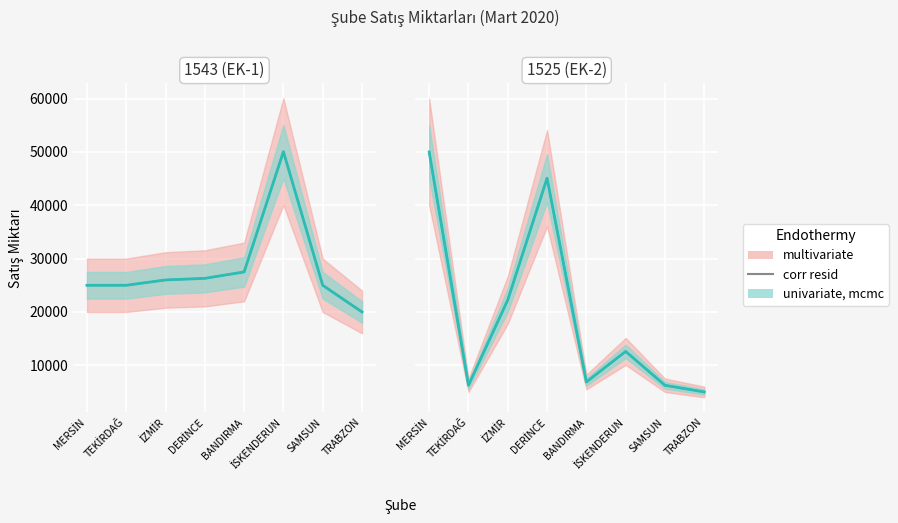

In univariate, mcmc line, how many points are higher than both neighbors (excluding endpoints)?

2